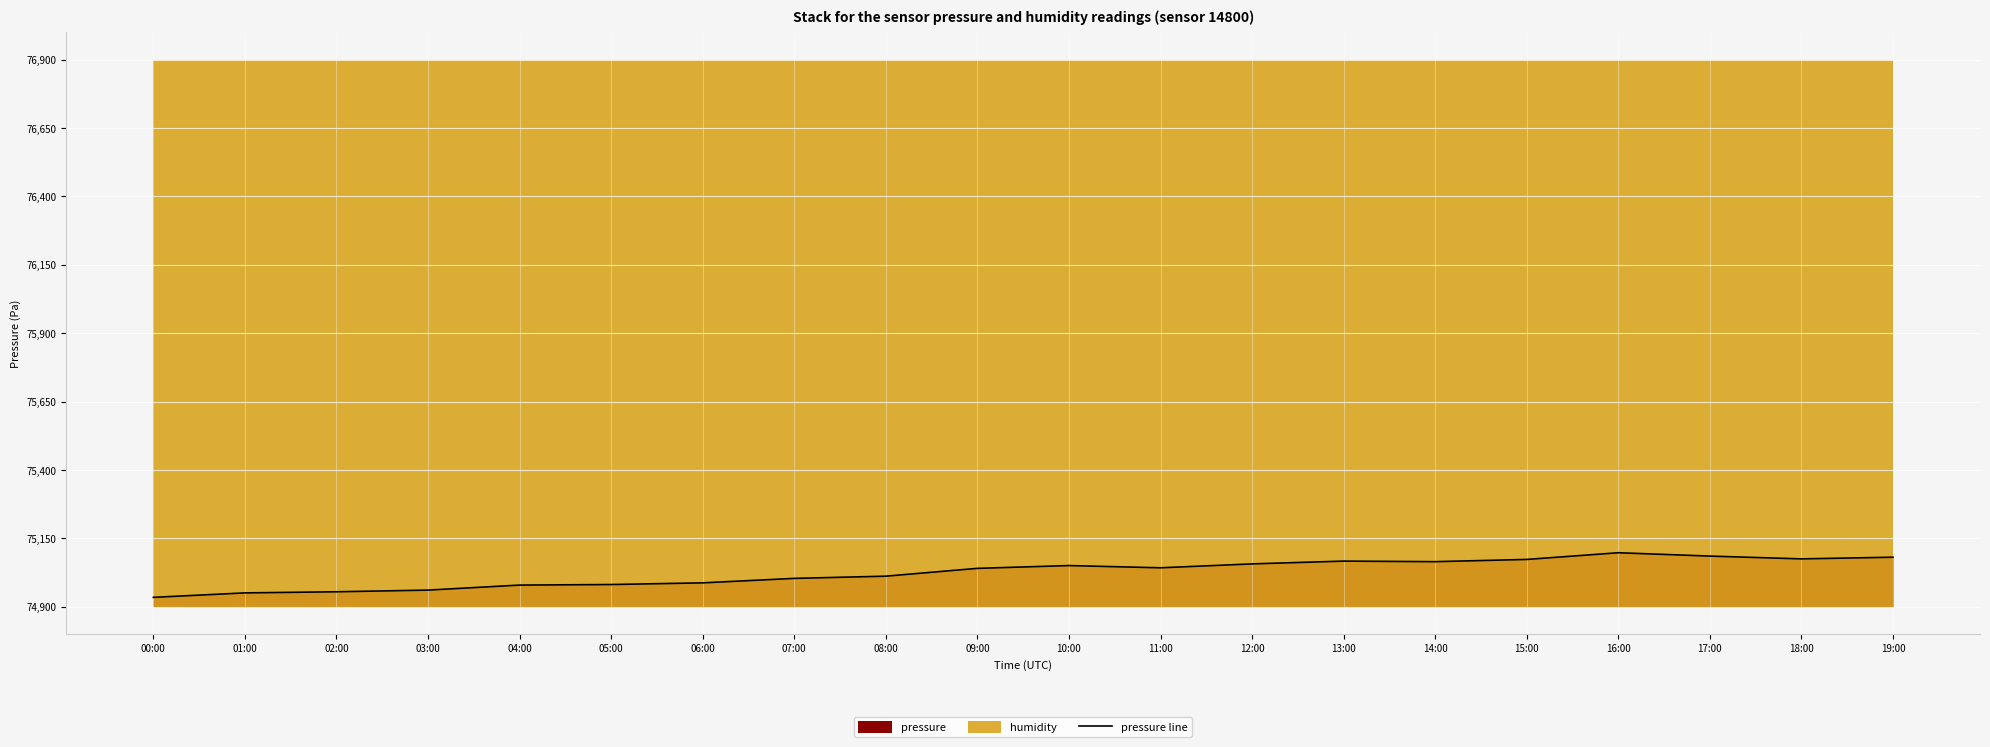

List the labels in order of value, largest first.

16:00, 17:00, 19:00, 18:00, 15:00, 13:00, 14:00, 12:00, 10:00, 11:00, 09:00, 08:00, 07:00, 06:00, 05:00, 04:00, 03:00, 02:00, 01:00, 00:00